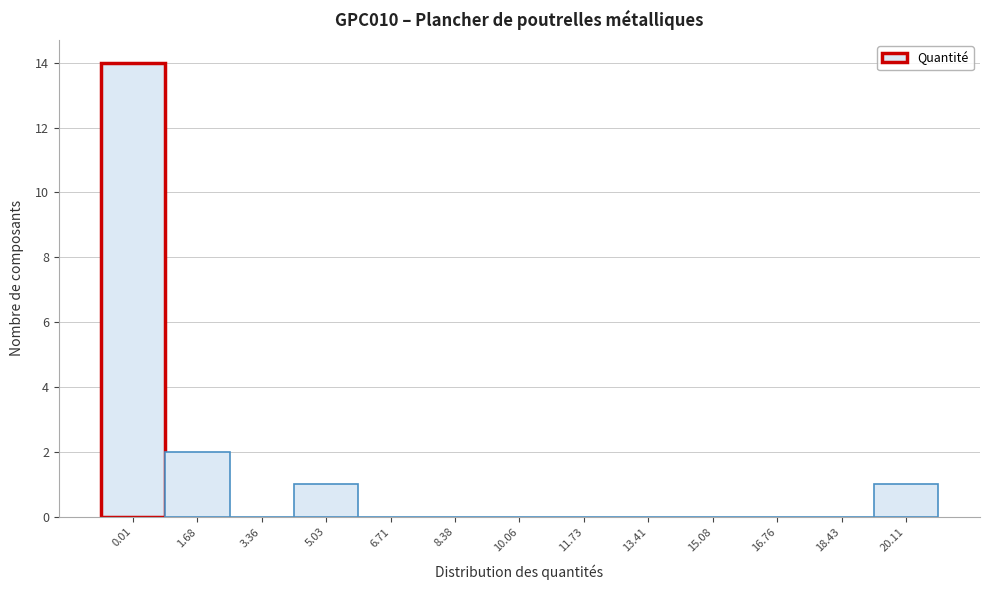

Reading left to right, list all the values displayed in this chart.

0.01=14	1.68=2	3.36=0	5.03=1	6.71=0	8.38=0	10.06=0	11.73=0	13.41=0	15.08=0	16.76=0	18.43=0	20.11=1